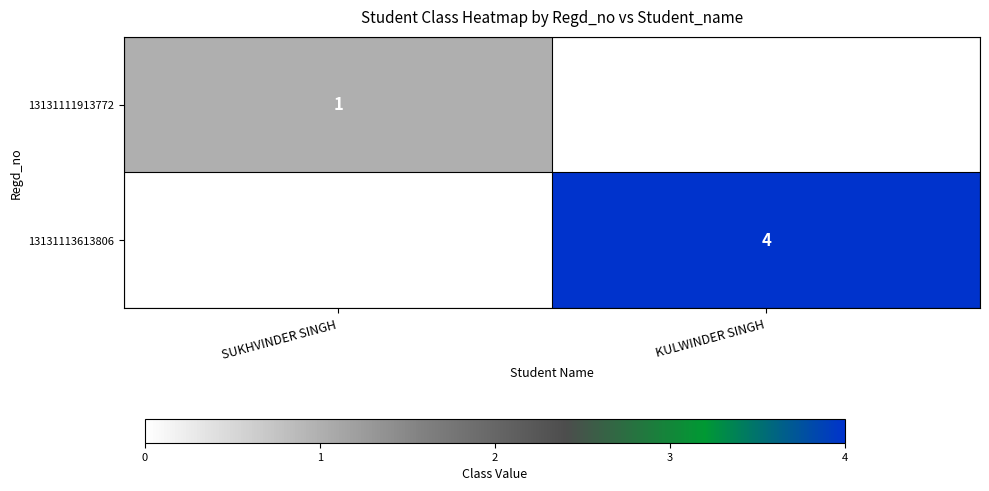

What is the total value across all series at KULWINDER SINGH?

4